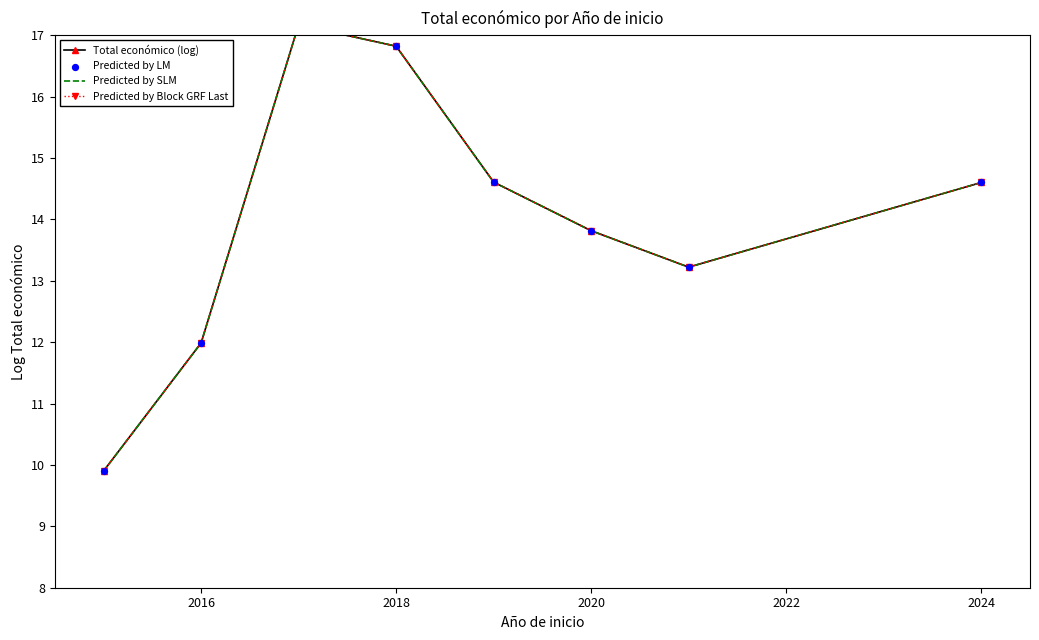

What are all the series names shown in the legend?

Total económico (log), Predicted by SLM, Predicted by Block GRF Last, Predicted by LM